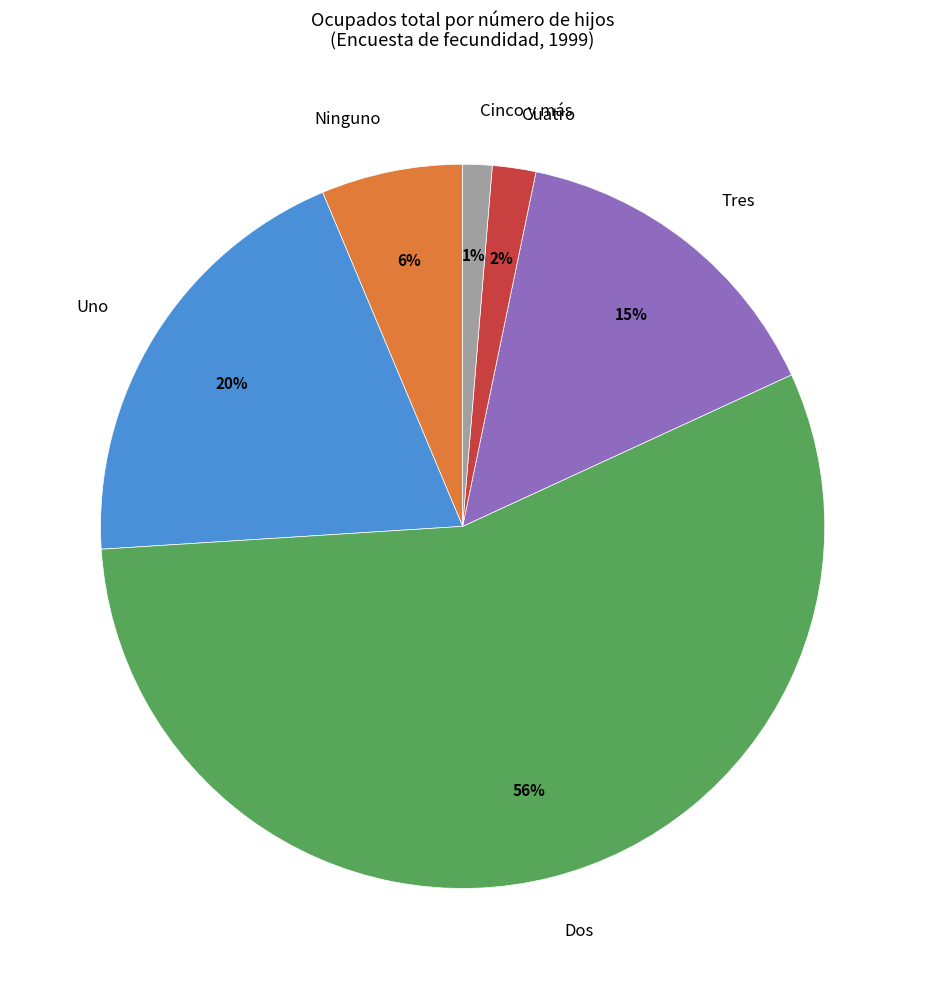

True or false: Dos accounts for 42% of the total.

False